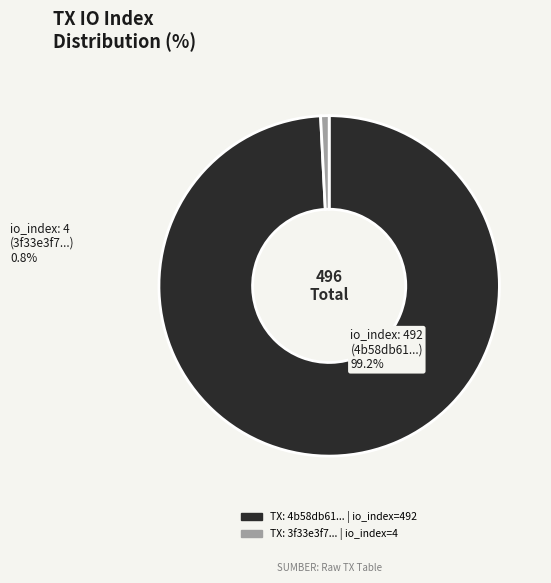

Does any single category account for the majority?

Yes